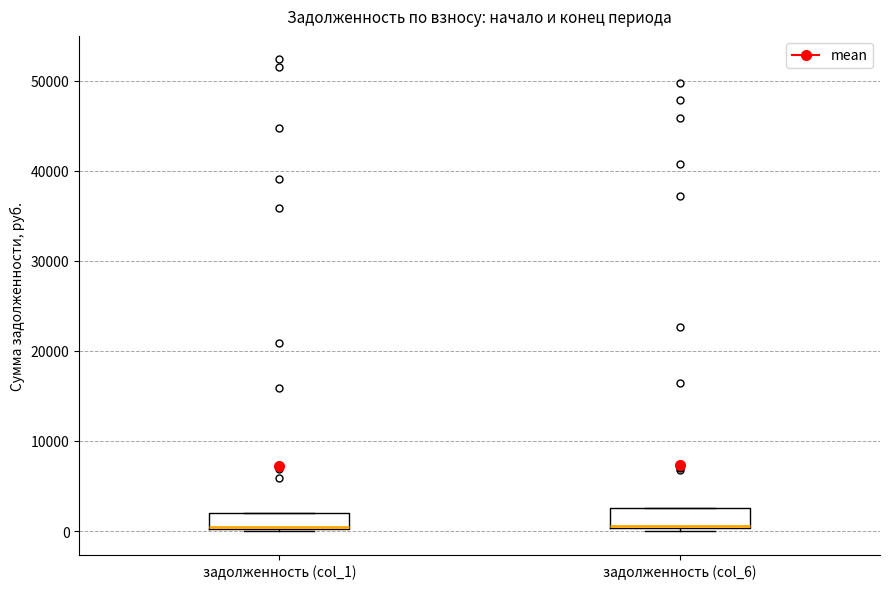

Where is the lower edge of the box for задолженность (col_6) on the y-axis? The values are not printed on the chart, so give them approximately, as read against the axis.

0